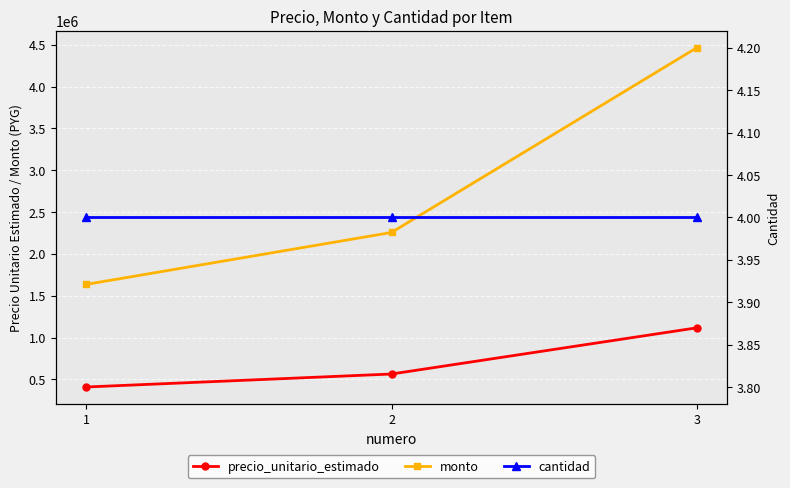

Which series has the largest total across all categories?

monto